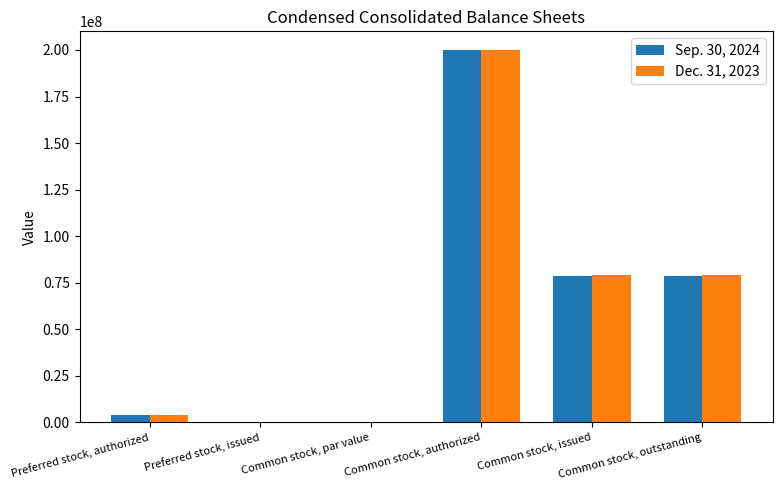

Which category has the highest value in the Sep. 30, 2024 series?

Common stock, authorized